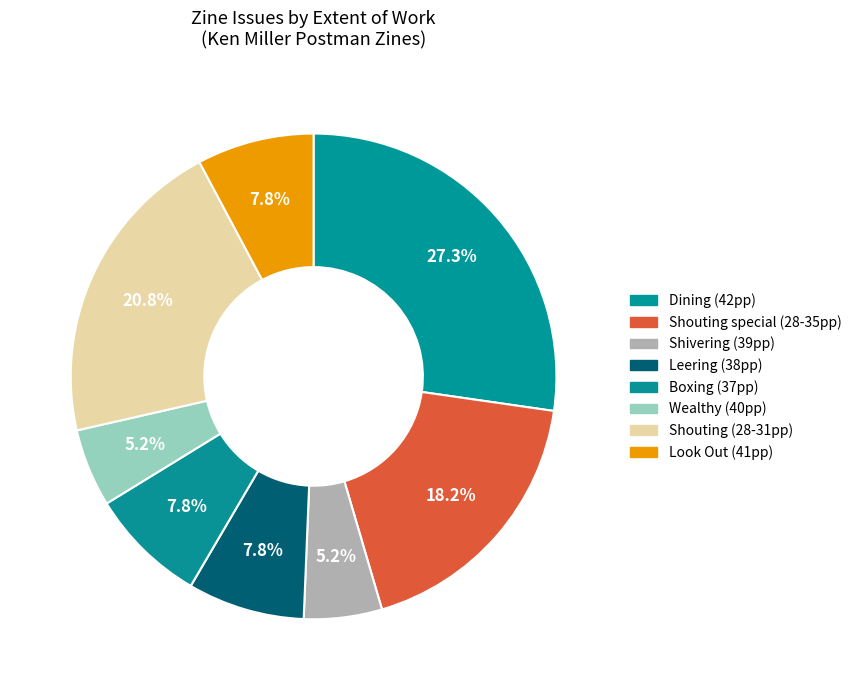

To the nearest percent, what is the average slice percentage?

12%